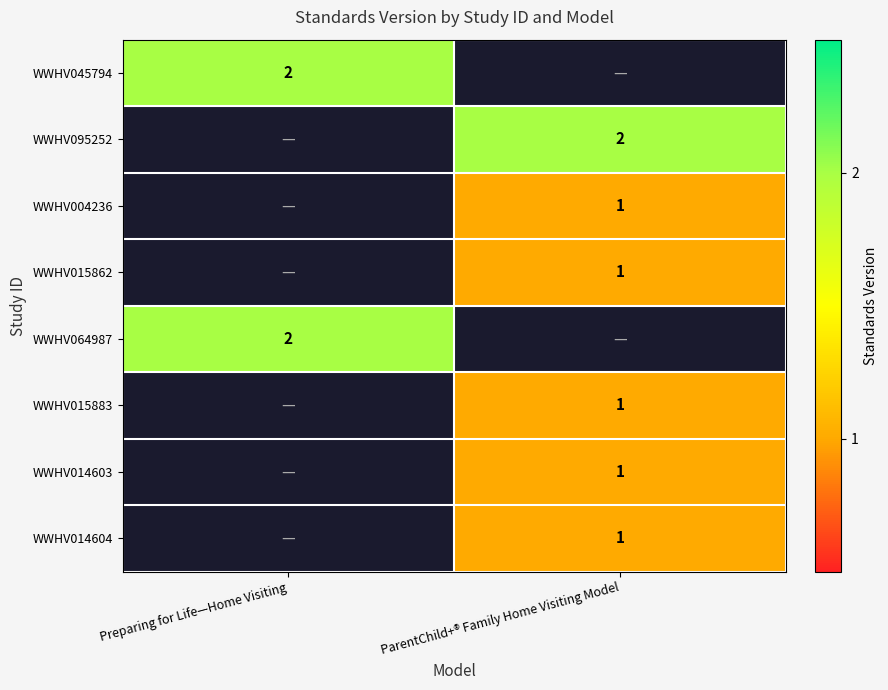

The value of WWHV045794 at Preparing for Life—Home Visiting is 1. True or false?

False